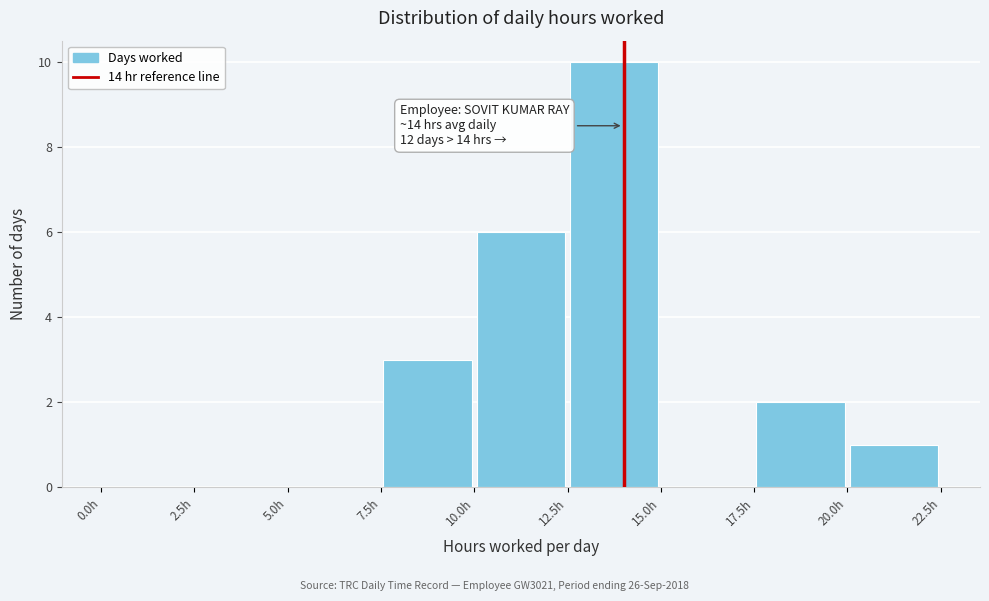

Over which range of the x-axis is the bar tallest?

12.5 to 15.0